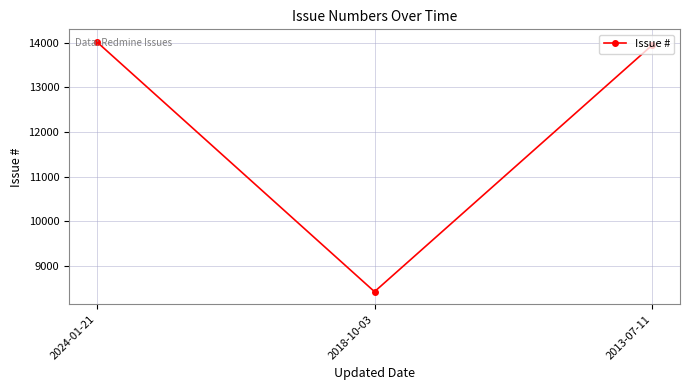

The value at 2024-01-21 is 3675. True or false?

False